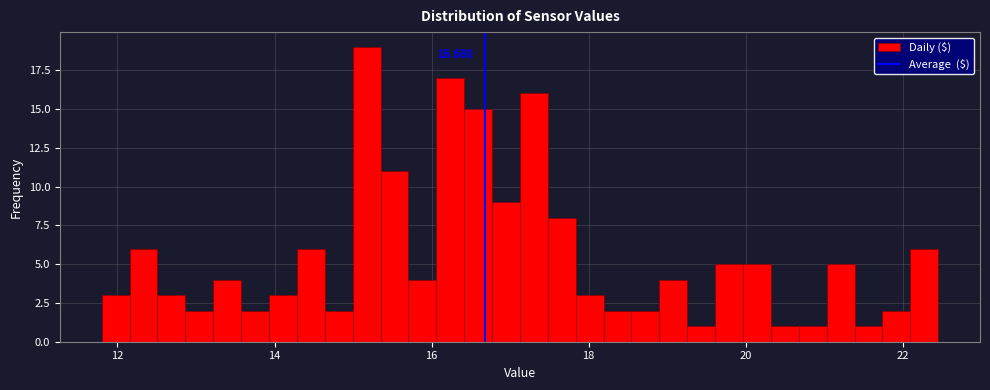

Around what value on the x-axis is the tallest bar? Give the approximate position of its centre, as read against the axis.

15.2